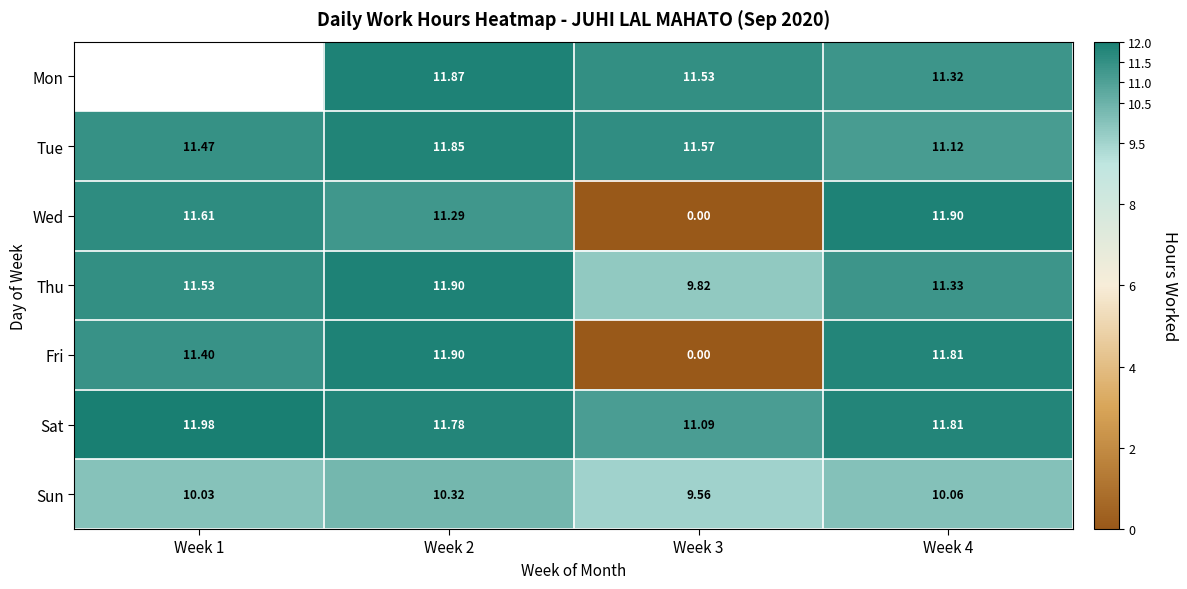

At which label does Sun first exceed 10?

Week 1